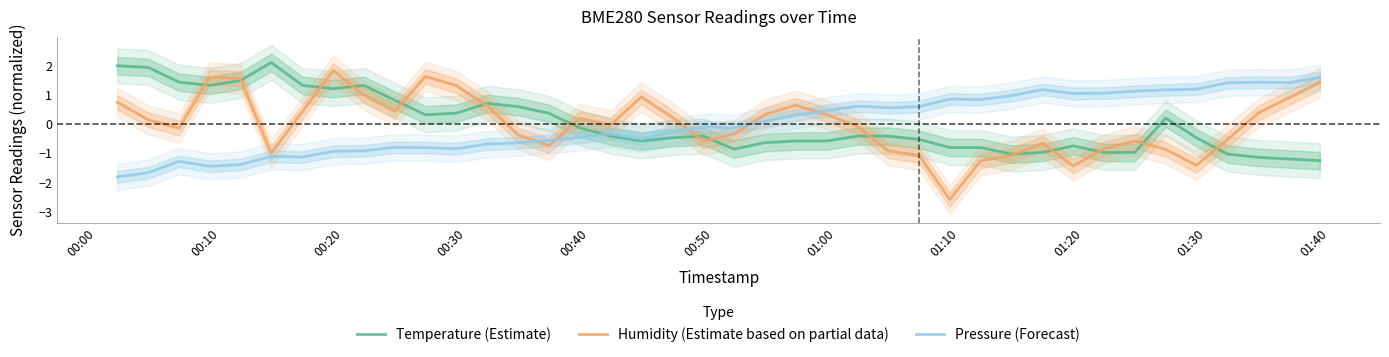

How many values in the Pressure (Forecast) series exceed 0?

19